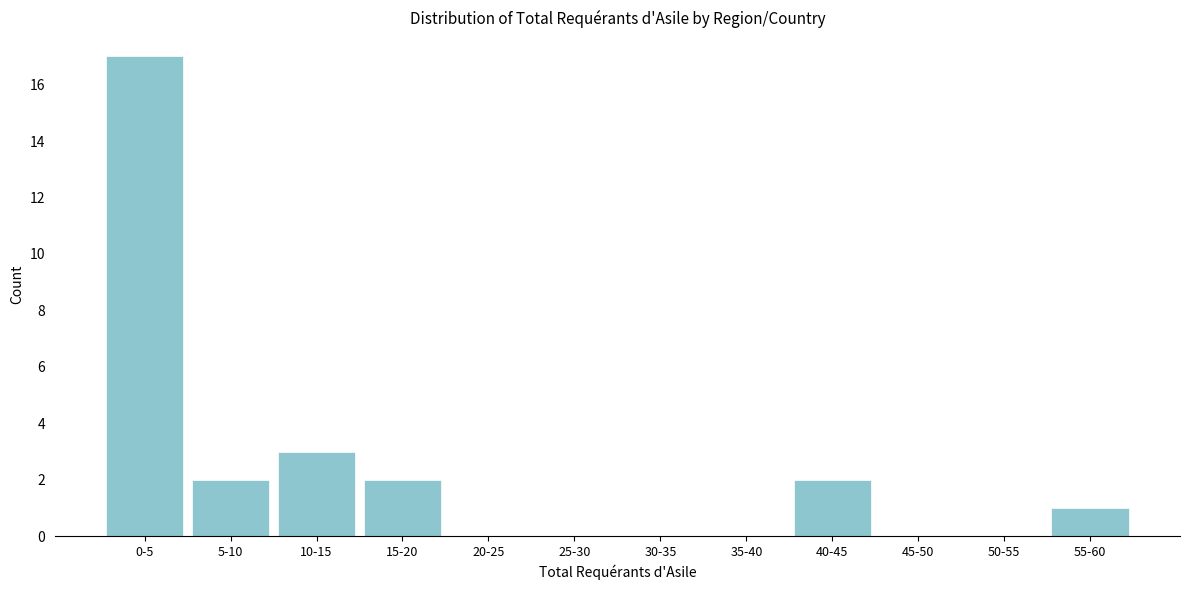

Reading right to left, extract all data points from this chart.

55-60=1	50-55=0	45-50=0	40-45=2	35-40=0	30-35=0	25-30=0	20-25=0	15-20=2	10-15=3	5-10=2	0-5=17